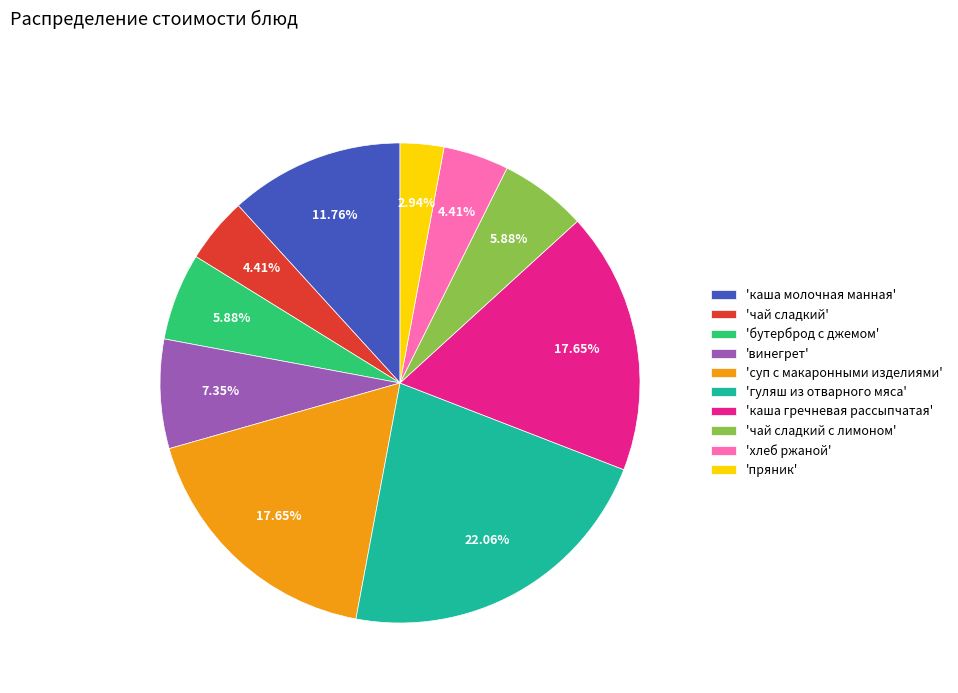

Combined, do 'чай сладкий с лимоном' and 'суп с макаронными изделиями' account for over 50%?

No